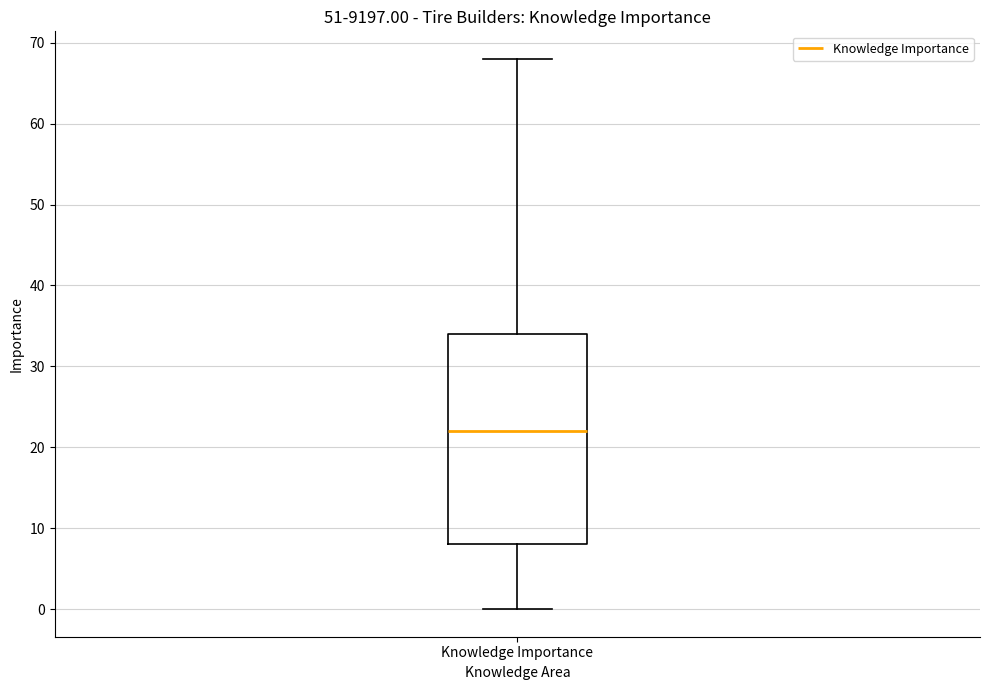

Transcribe this box plot: give where the median line is, the range the box spans, and where the two whiskers end, as read against the y-axis. The values are not printed on the chart, so give them approximately, as read against the axis.

median 22, box 8 to 34, whiskers 0 to 68